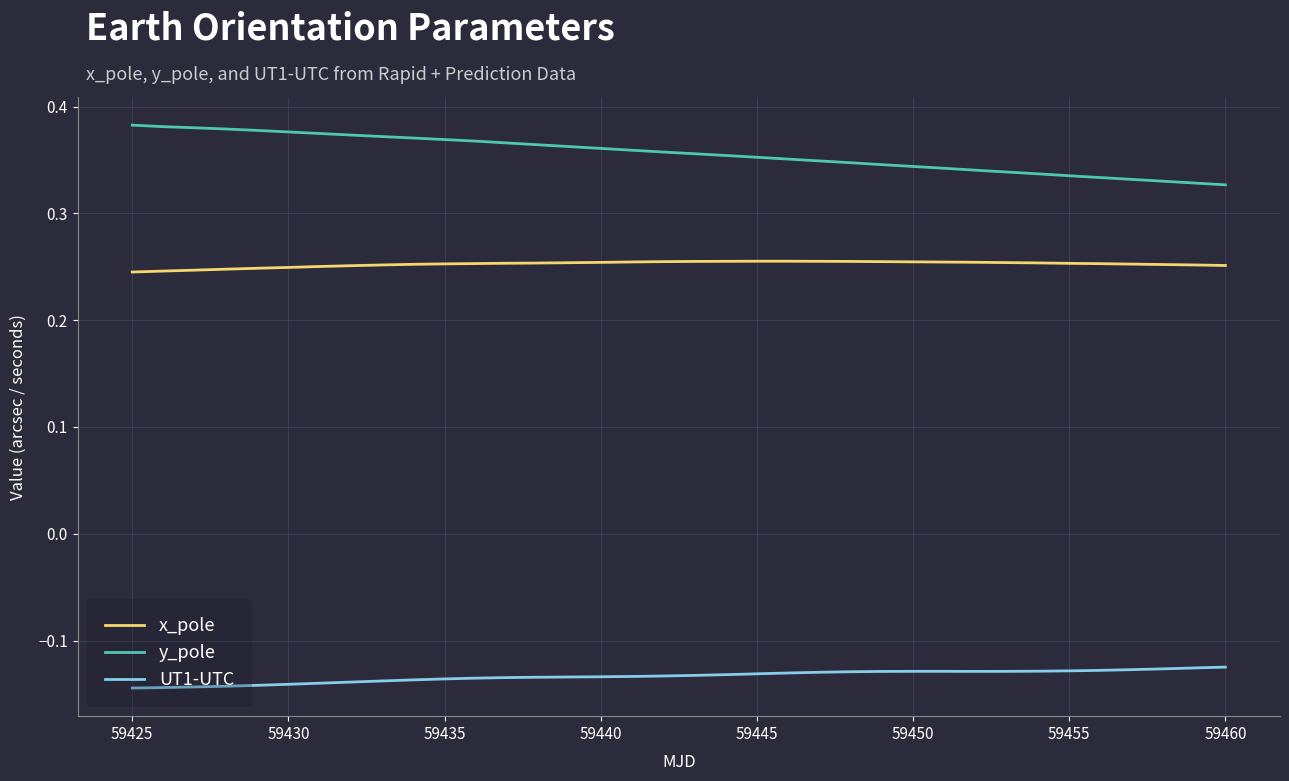

What are all the series names shown in the legend?

x_pole, y_pole, UT1-UTC